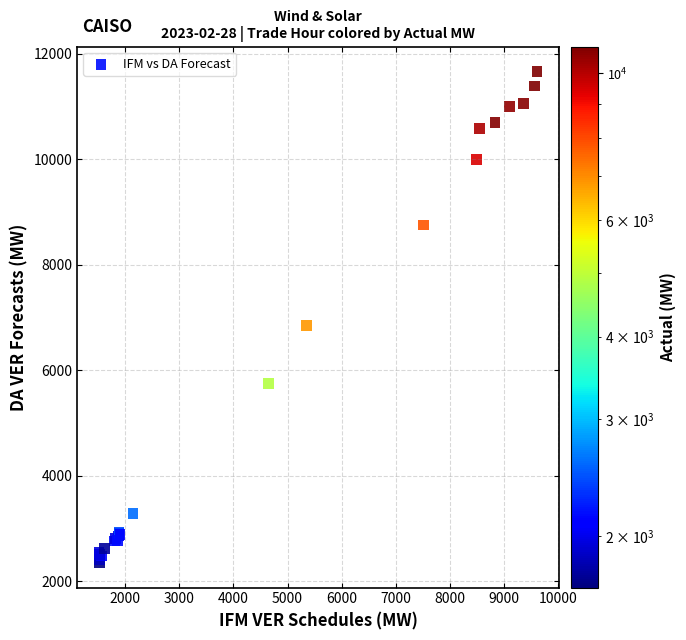

What Y value in the scatter plot is closest to 7007?

6853.8